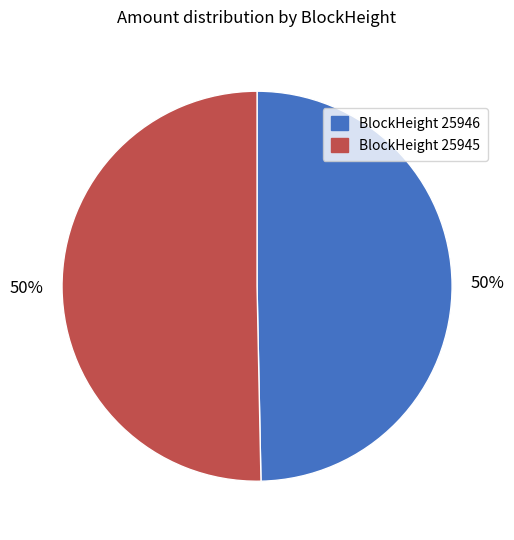

To the nearest percent, what is the average slice percentage?

50%